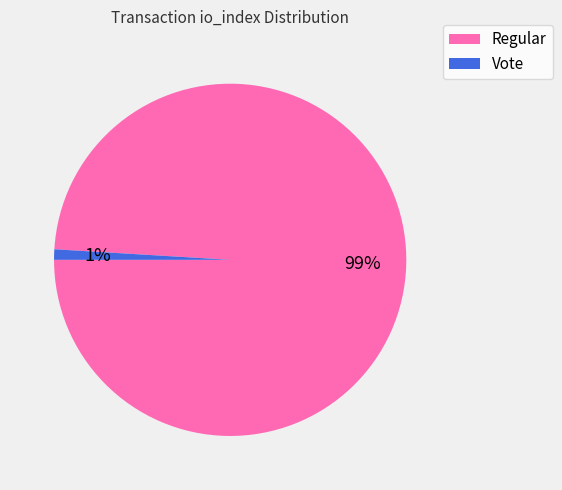

How many segments does this pie chart have?

2